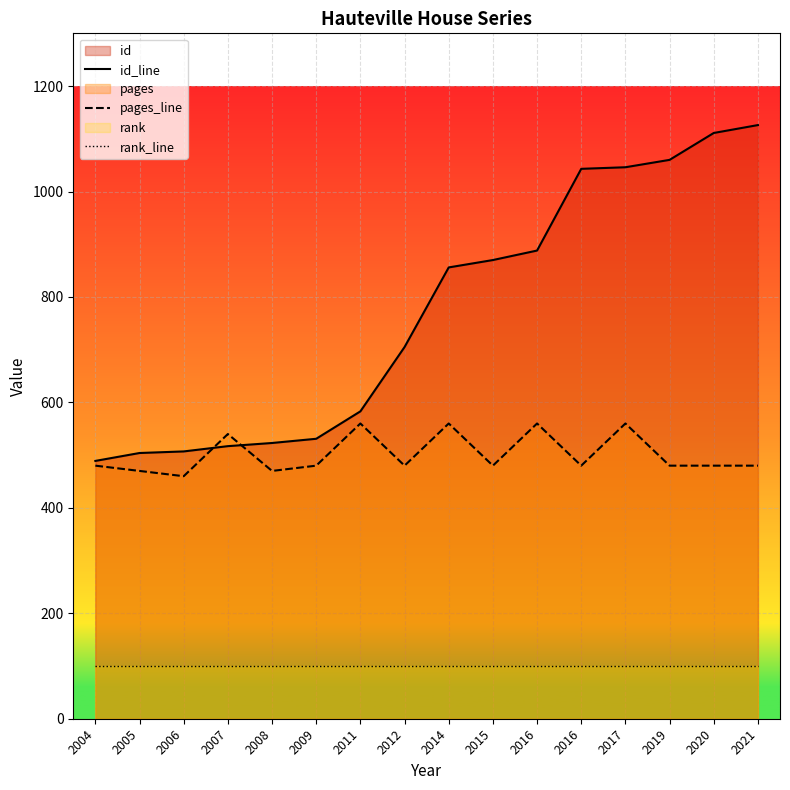

Which label corresponds to the largest value in the chart?

2021